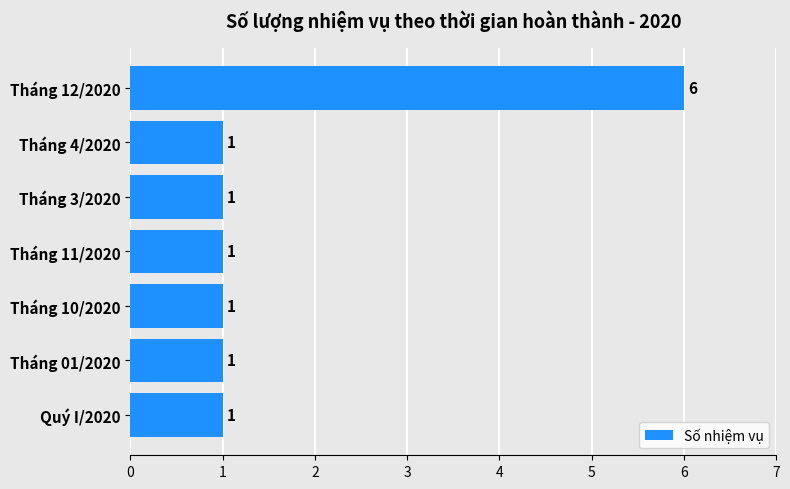

The chart shows a value of 2 at Tháng 01/2020. True or false?

False